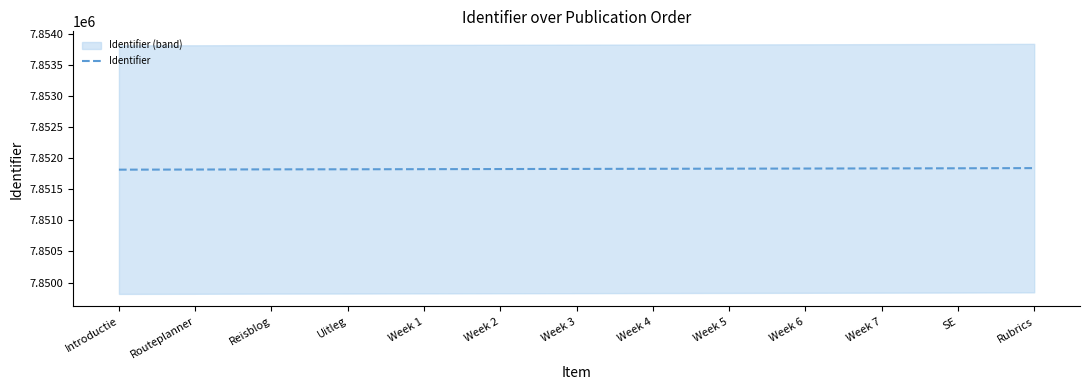

What position from the right is Routeplanner?

12